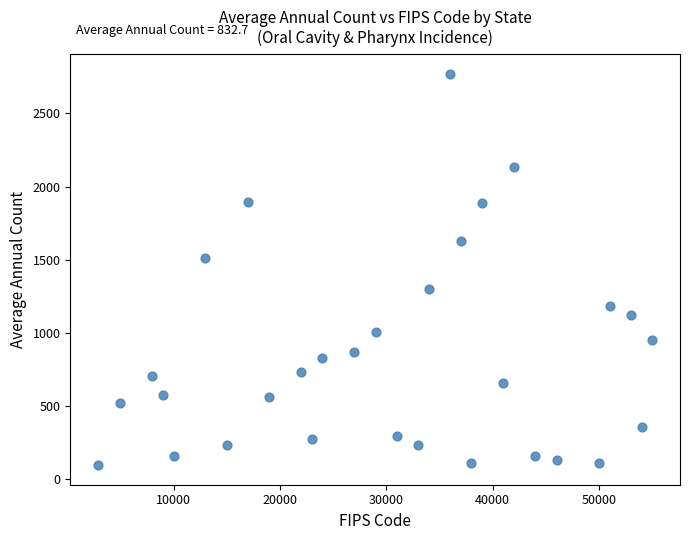

What Y value in the scatter plot is closest to 1434?

1512